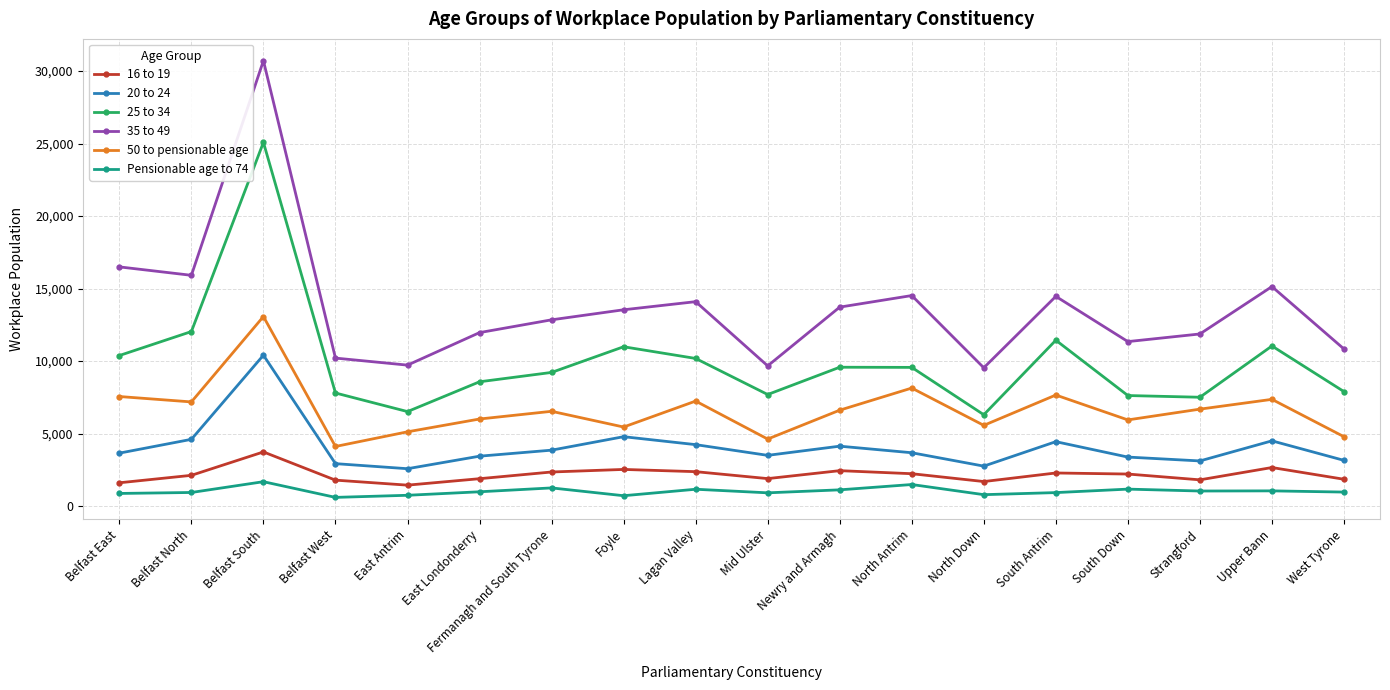

Which series has the largest total across all categories?

35 to 49